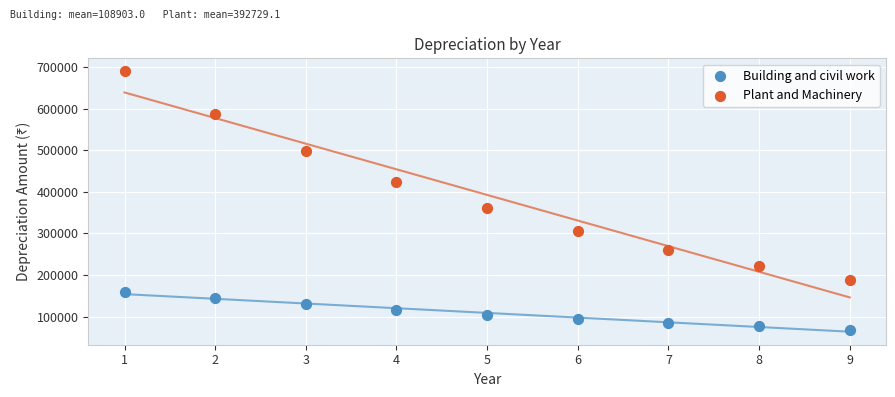

What are all the series names shown in the legend?

Building and civil work, Plant and Machinery